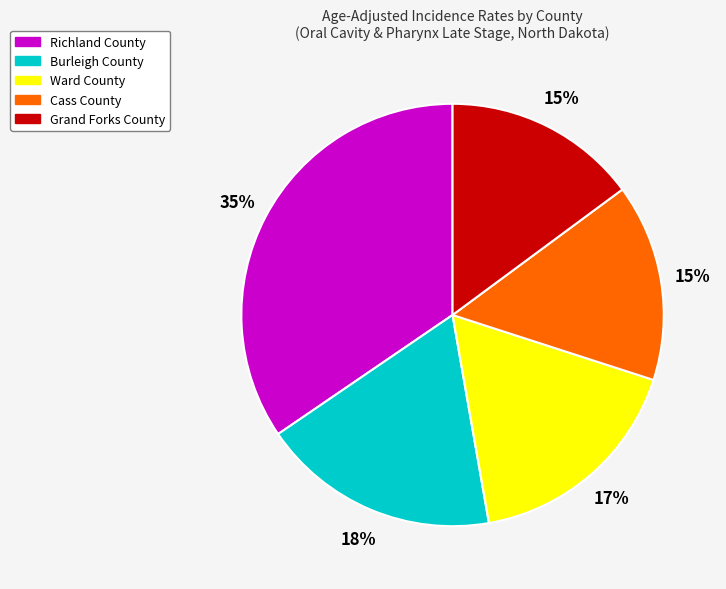

Combined, do Cass County and Grand Forks County account for over 50%?

No